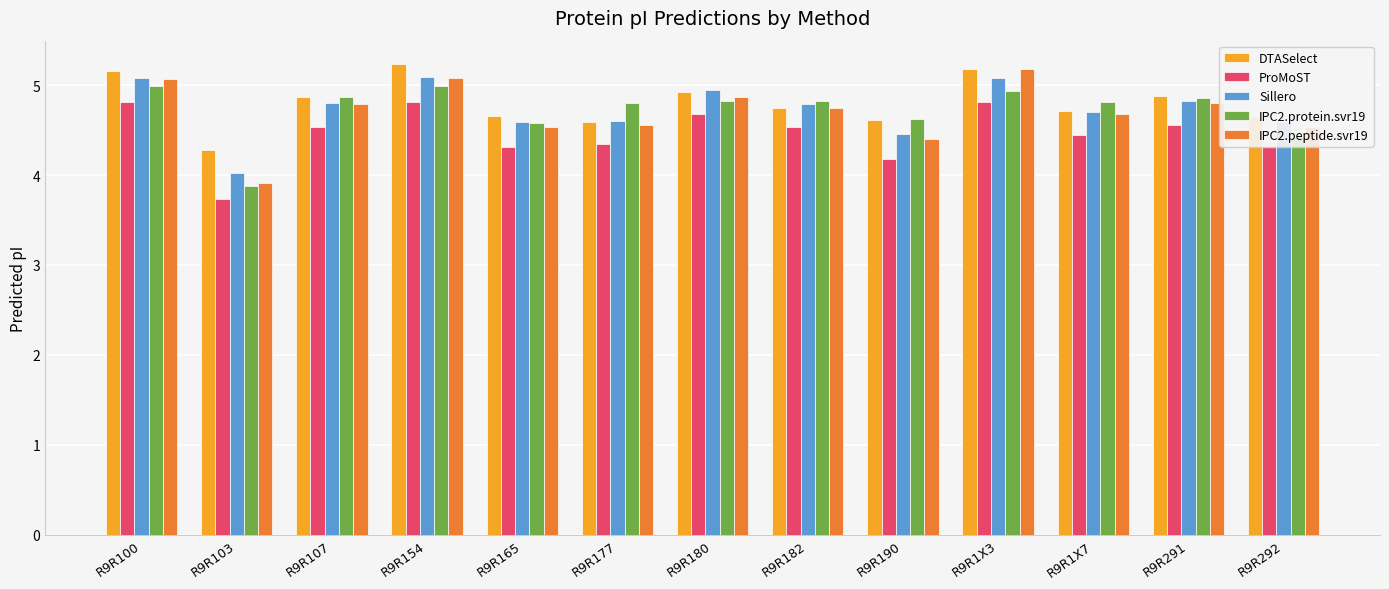

Which category has the lowest value across all series?

R9R103